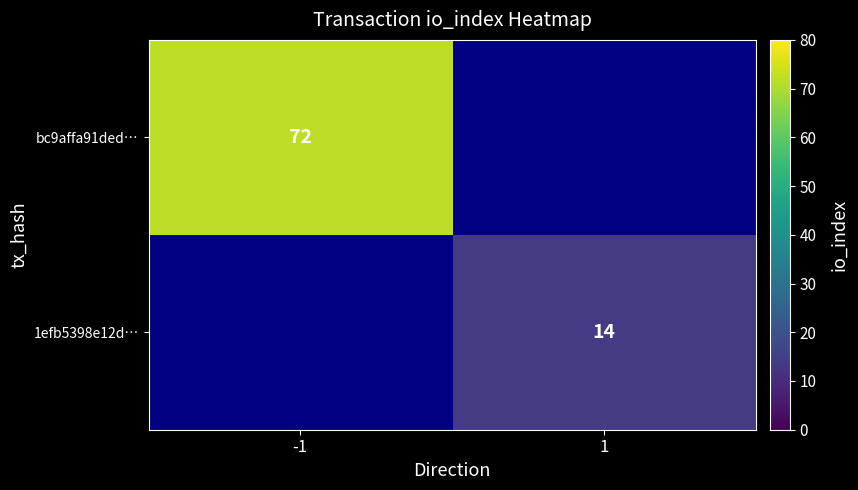

The value of bc9affa91ded… at -1 is 72. True or false?

True